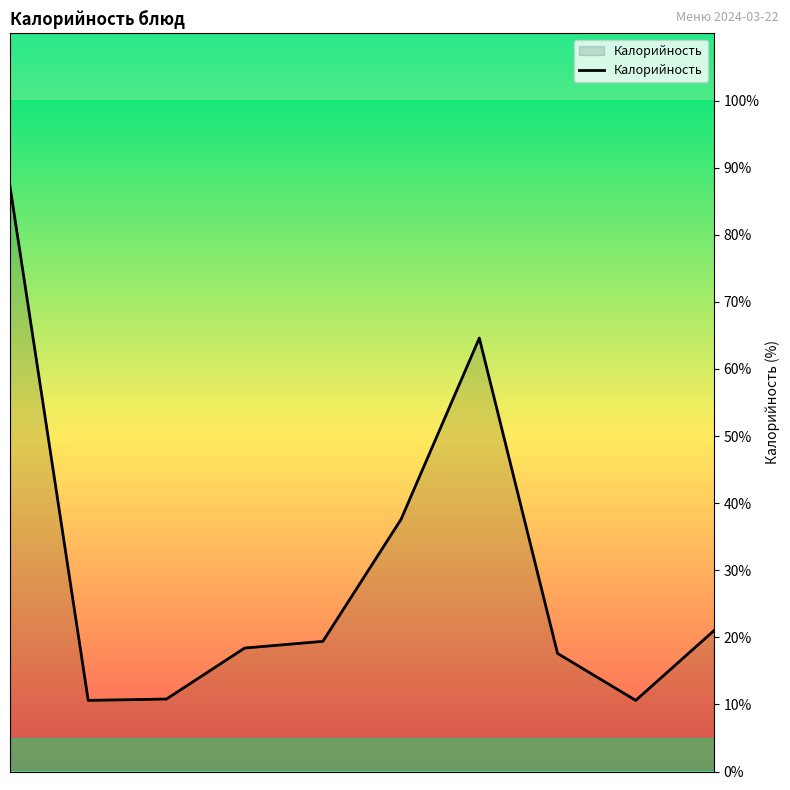

What is the smallest value displayed?

10.6